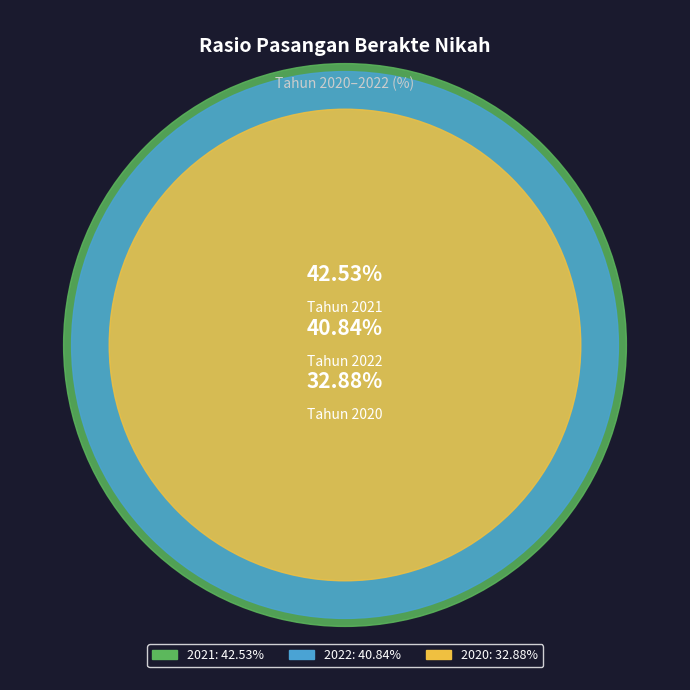

How many segments does this pie chart have?

3